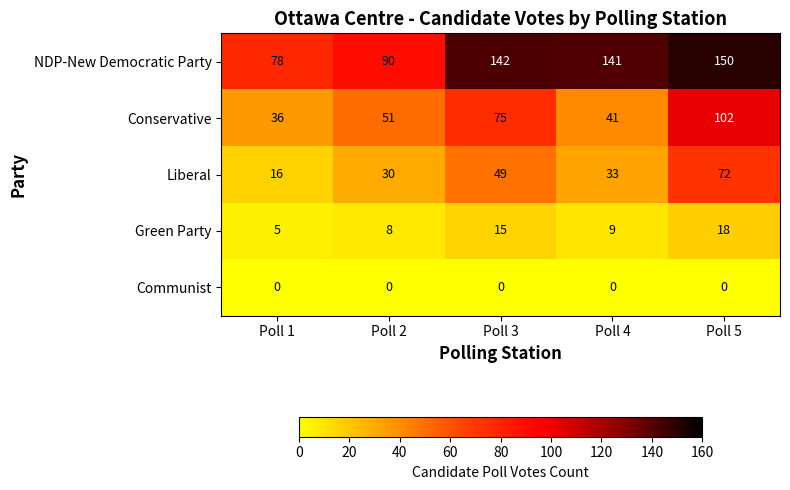

What is the approximate value of Green Party at Poll 2, to the nearest 5?

10